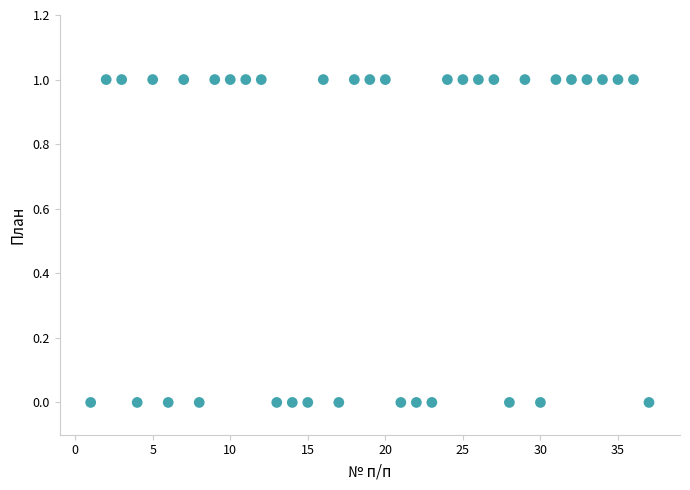

What is the range of X values (max minus min)?

36